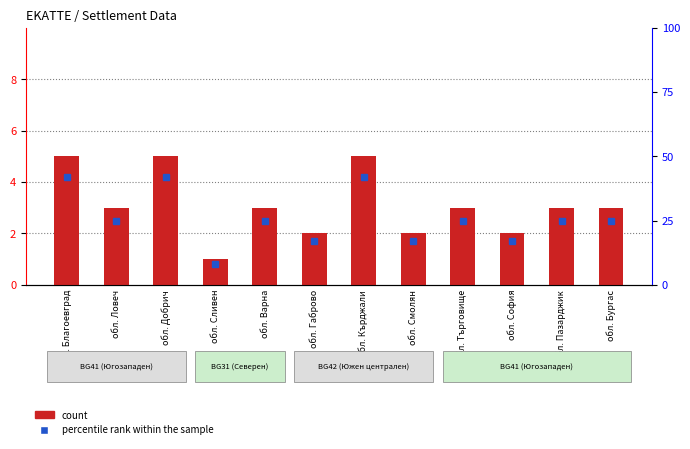

Rank the categories by percentile rank within the sample value from lowest to highest.

обл. Сливен, обл. Габрово, обл. Смолян, обл. София, обл. Ловеч, обл. Варна, обл. Търговище, обл. Пазарджик, обл. Бургас, обл. Благоевград, обл. Добрич, обл. Кърджали